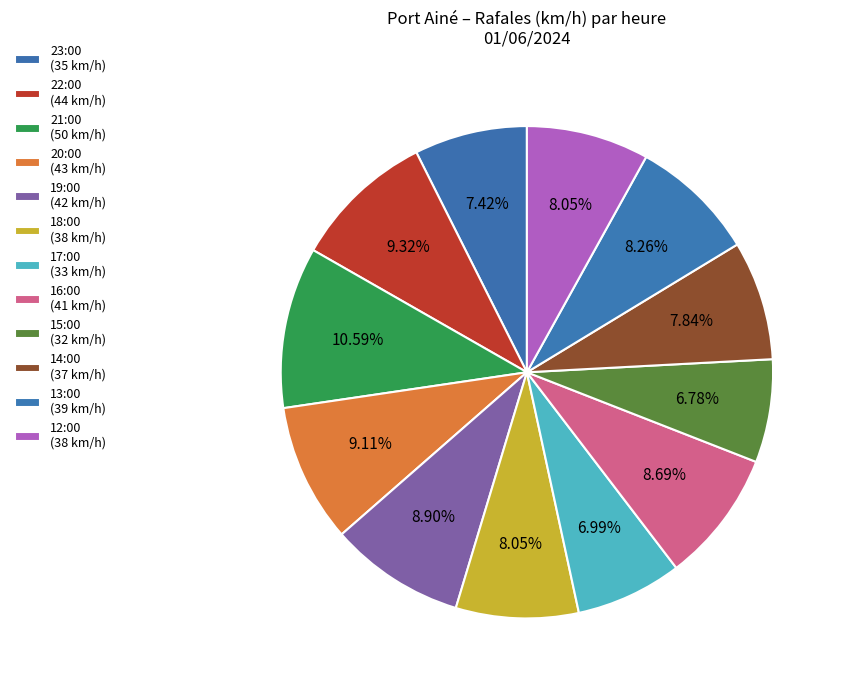

How many segments does this pie chart have?

12